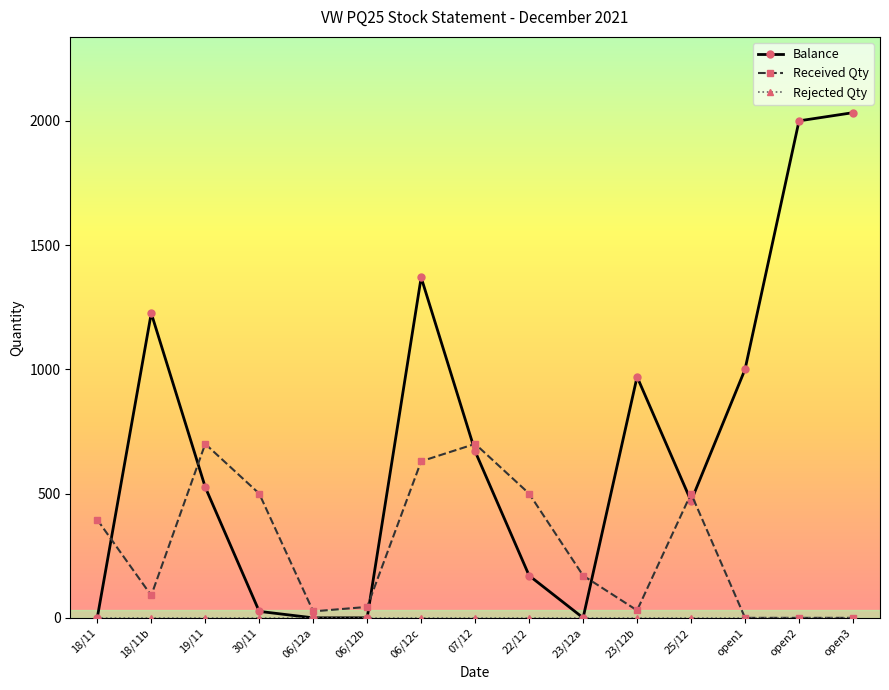

At which category does the chart reach its peak across all series?

open3